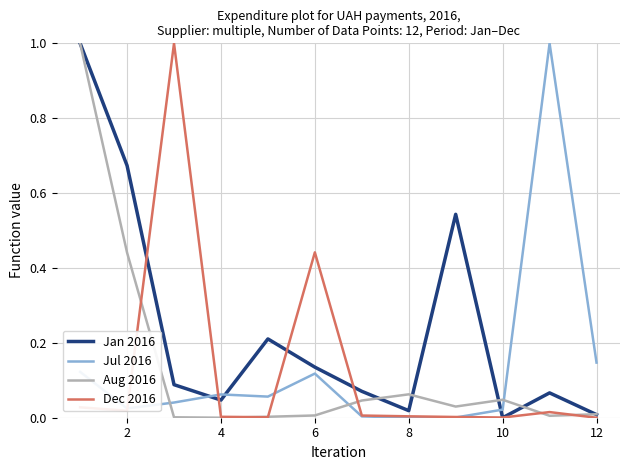

True or false: Jul 2016 and Aug 2016 cross at least once.

True